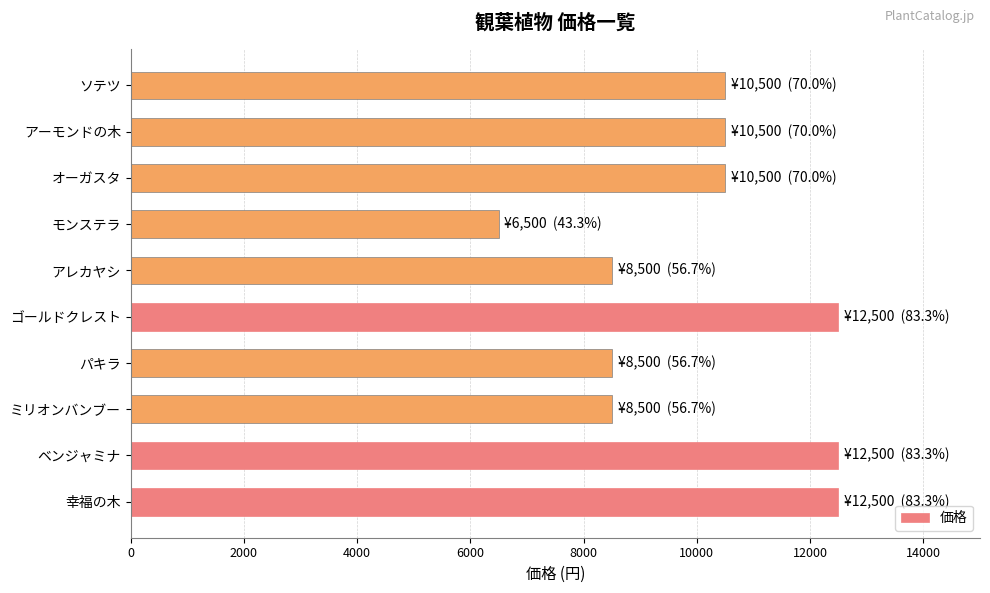

Is it true that the value at ソテツ is 10500?

True